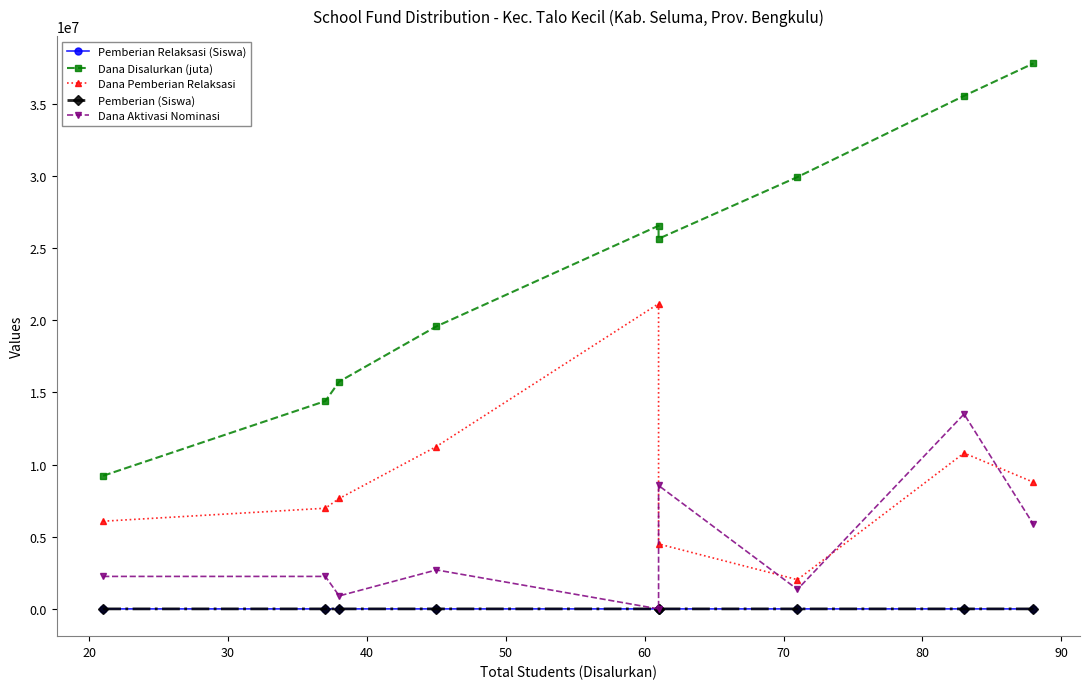

How many lines are shown in the chart?

5